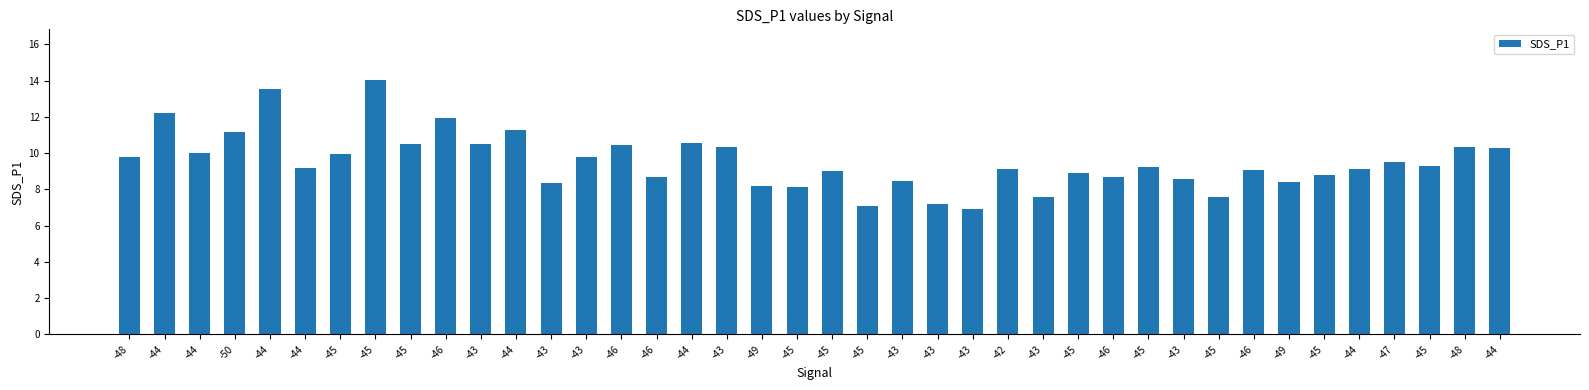

How many bars are there in total?

40